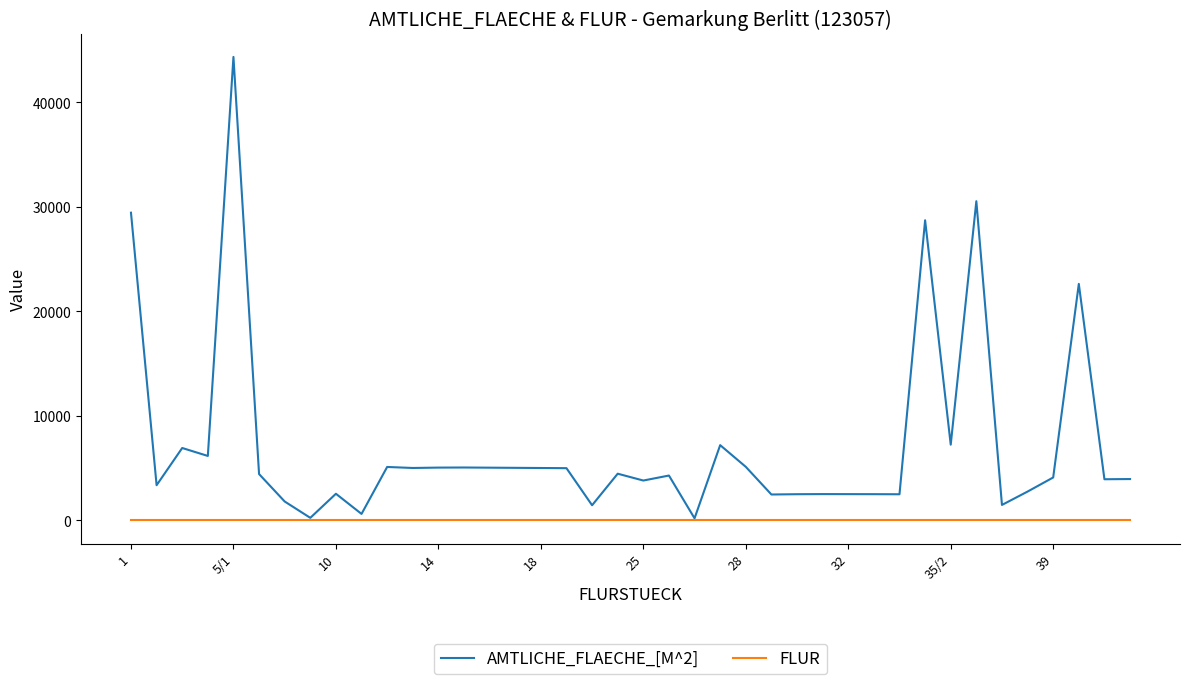

What are all the series names shown in the legend?

AMTLICHE_FLAECHE_[M^2], FLUR